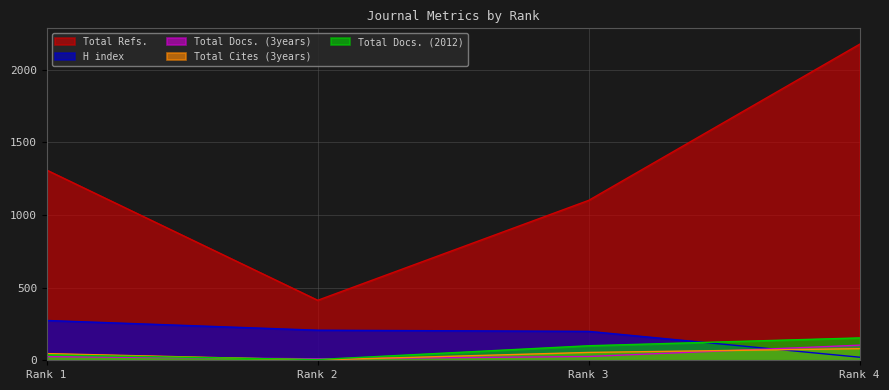

What is the difference between the maximum and minimum values in the Total Refs. series?

1763